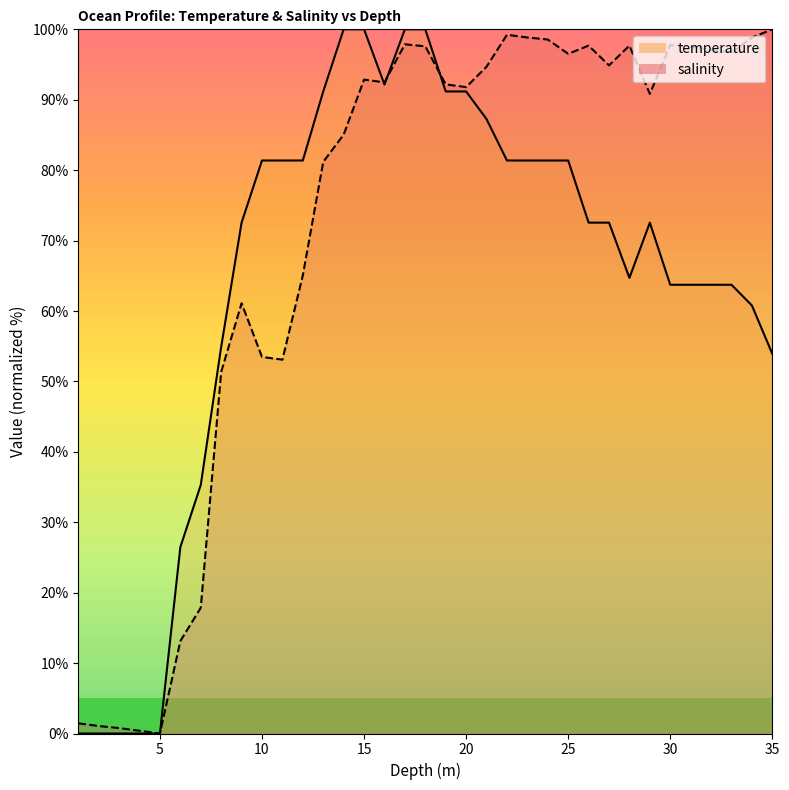

Reading left to right, transcribe all the data shown in this chart.

salinity: 1.0=1.4	2.0=1.1	3.0=0.8	4.0=0.4	5.0=0.0	6.0=13.1	7.0=17.9	8.0=51.4	9.0=61.1	10.0=53.5	11.0=53.1	12.0=65.1	13.0=81.2	14.0=85.0	15.0=92.9	16.0=92.5	17.0=97.9	18.0=97.6	19.0=92.2	20.0=91.8	21.0=94.7	22.0=99.2	23.0=98.8	24.0=98.6	25.0=96.5	26.0=97.7	27.0=94.9	28.0=97.7	29.0=90.8	30.0=97.8	31.0=97.5	32.0=97.1	33.0=96.7	34.0=98.8	35.0=100.0
temperature: 1.0=0.0	2.0=0.0	3.0=0.0	4.0=0.0	5.0=0.0	6.0=26.5	7.0=35.3	8.0=54.9	9.0=72.5	10.0=81.4	11.0=81.4	12.0=81.4	13.0=91.2	14.0=100.0	15.0=100.0	16.0=92.2	17.0=100.0	18.0=100.0	19.0=91.2	20.0=91.2	21.0=87.3	22.0=81.4	23.0=81.4	24.0=81.4	25.0=81.4	26.0=72.5	27.0=72.5	28.0=64.7	29.0=72.5	30.0=63.7	31.0=63.7	32.0=63.7	33.0=63.7	34.0=60.8	35.0=53.9